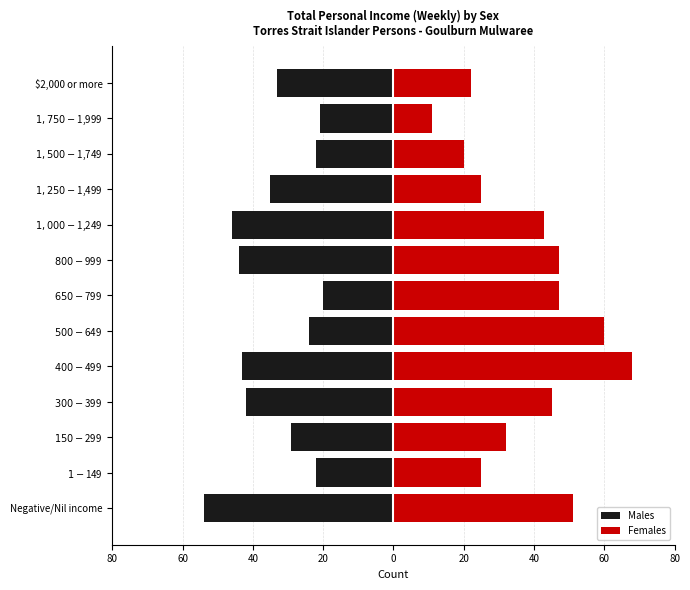

What is the difference between the maximum and minimum values in the Males series?

34